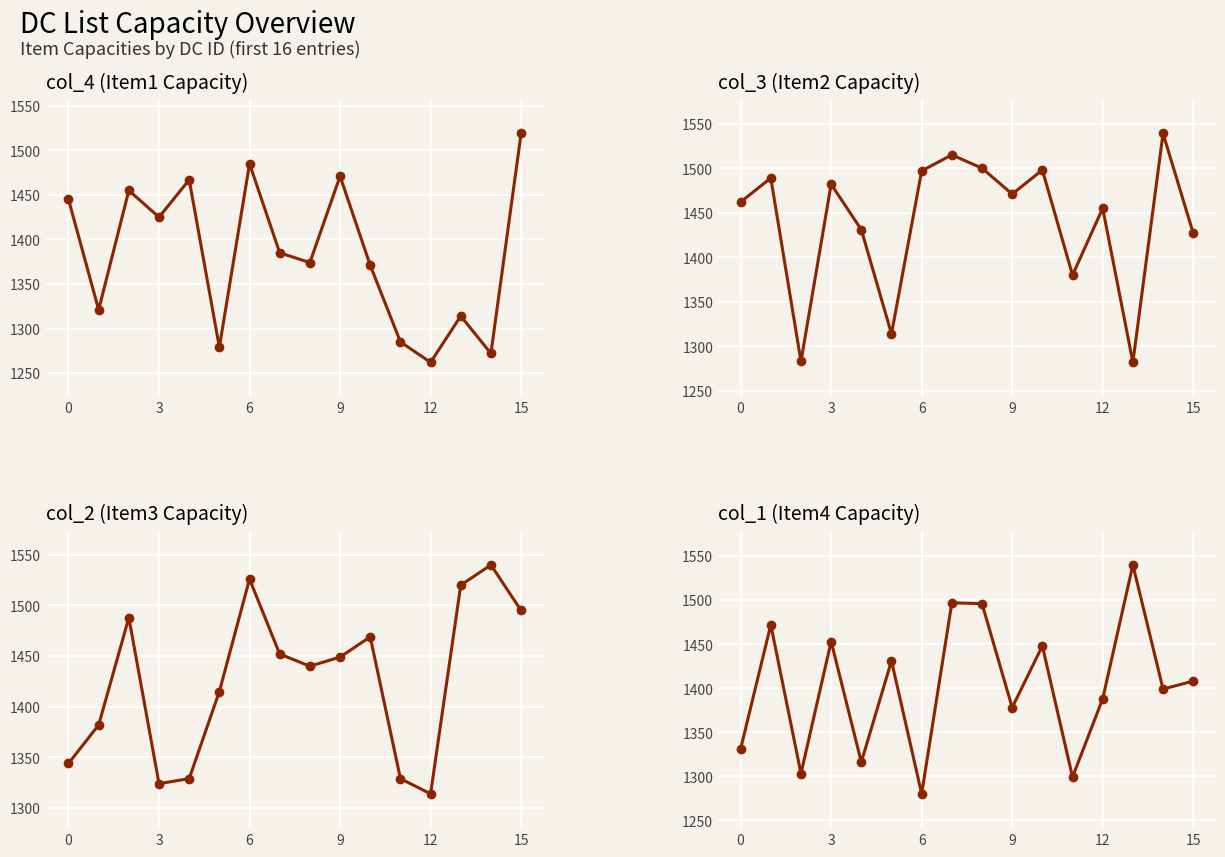

What is the difference between the second highest and second lowest values in the col_2 series?

202